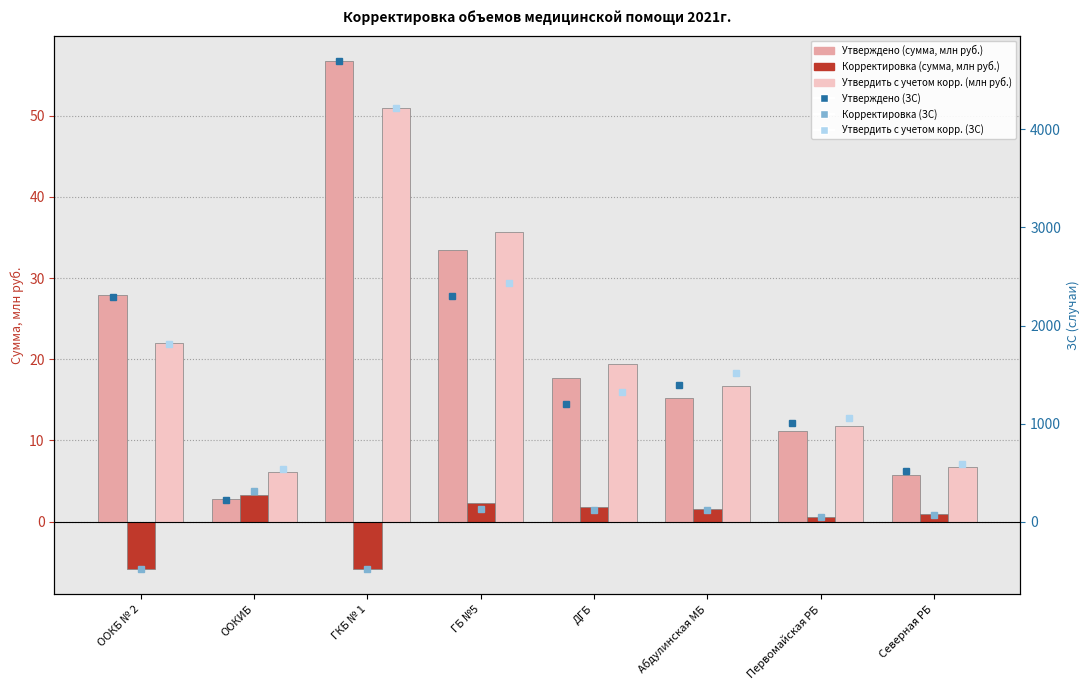

True or false: Утверждено (сумма, млн руб.) has a value of 2.8 at ООКИБ.

True